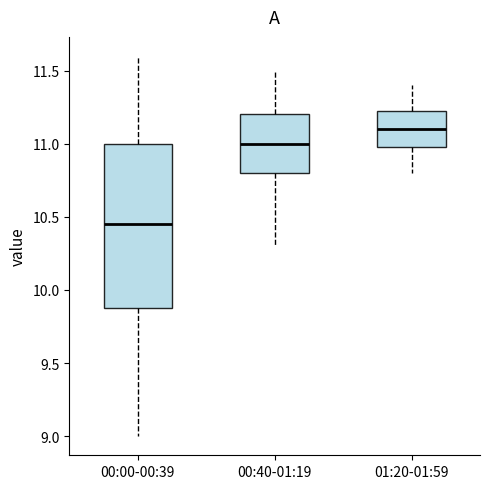

Where is the upper edge of the box for 00:40-01:19 on the y-axis? The values are not printed on the chart, so give them approximately, as read against the axis.

11.20